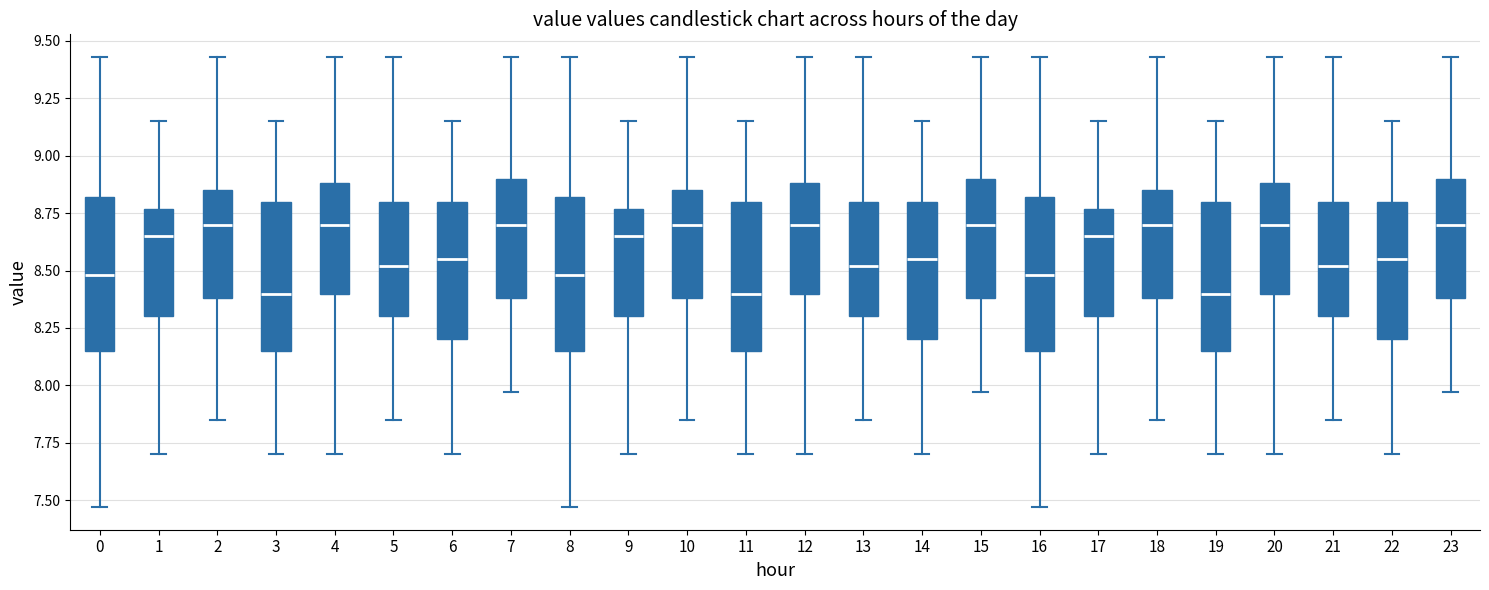

Where is the lower edge of the box at x = 21 on the y-axis? The values are not printed on the chart, so give them approximately, as read against the axis.

8.30